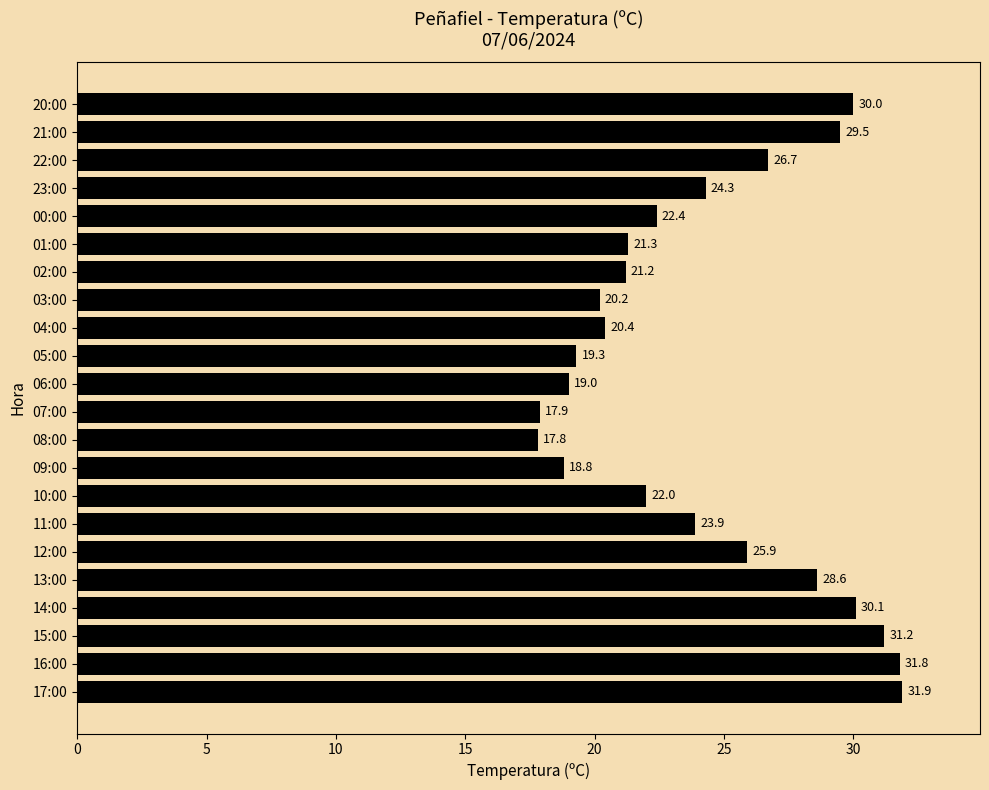

Does the chart contain stacked bars?

No